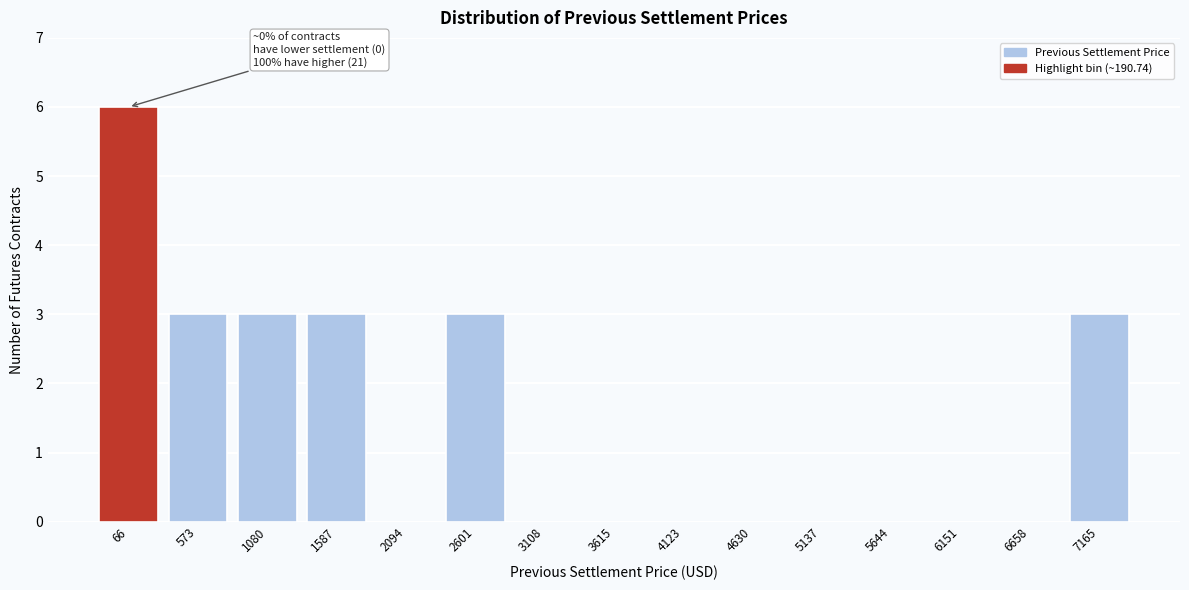

Reading left to right, list all the values displayed in this chart.

66=6	573=3	1080=3	1587=3	2094=0	2601=3	3108=0	3615=0	4123=0	4630=0	5137=0	5644=0	6151=0	6658=0	7165=3